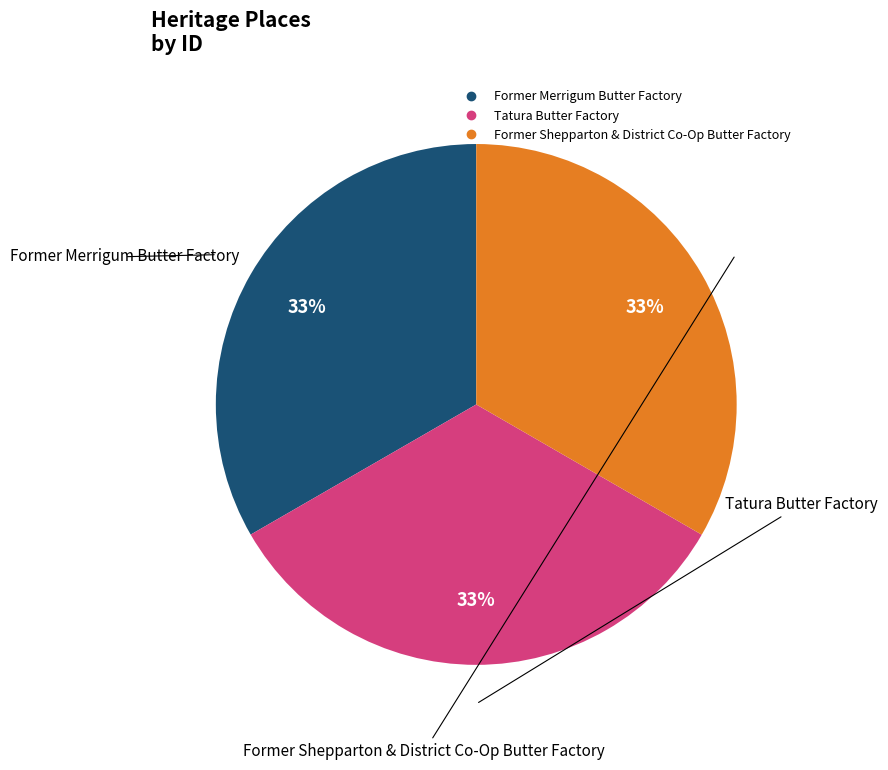

How many slices are in this pie chart?

3